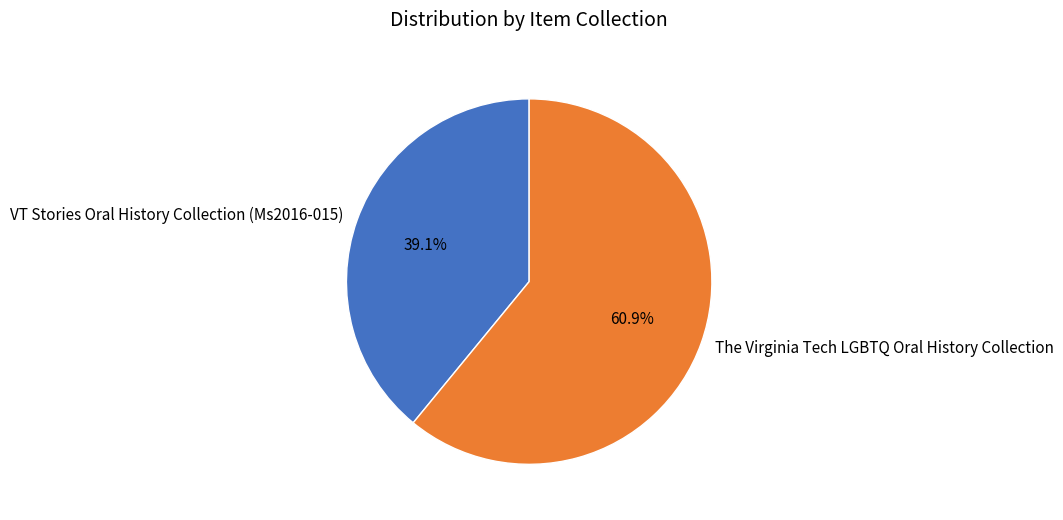

What is the largest slice in the pie chart?

The Virginia Tech LGBTQ Oral History Collection